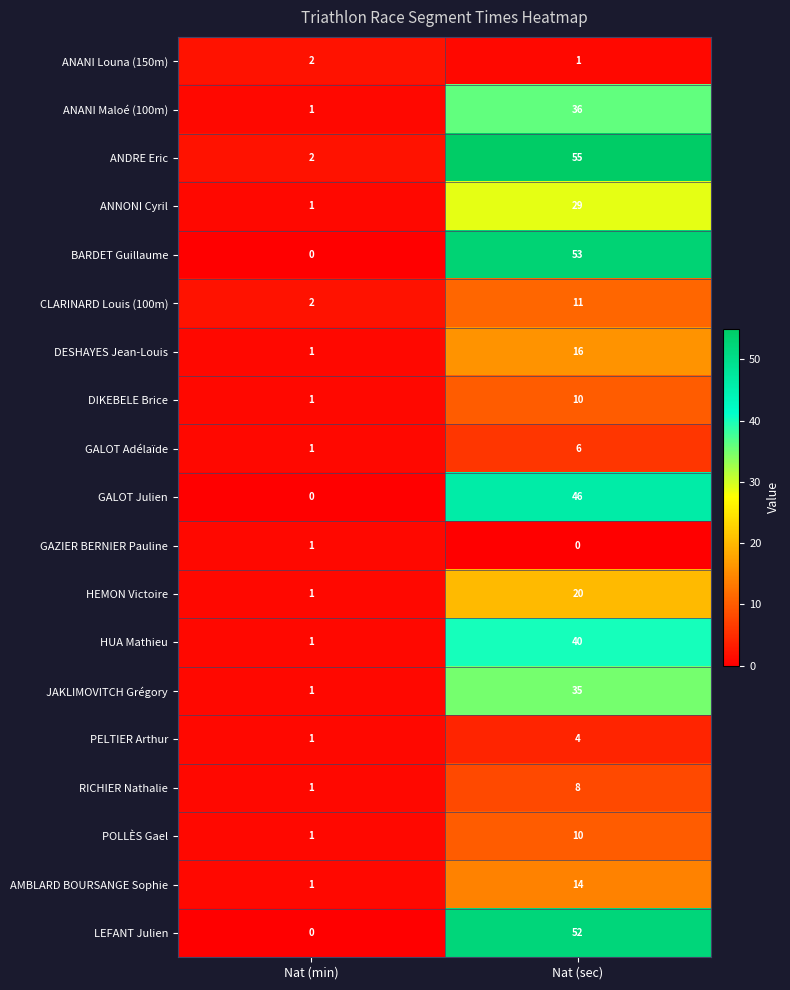

How many data points does each series have?

2